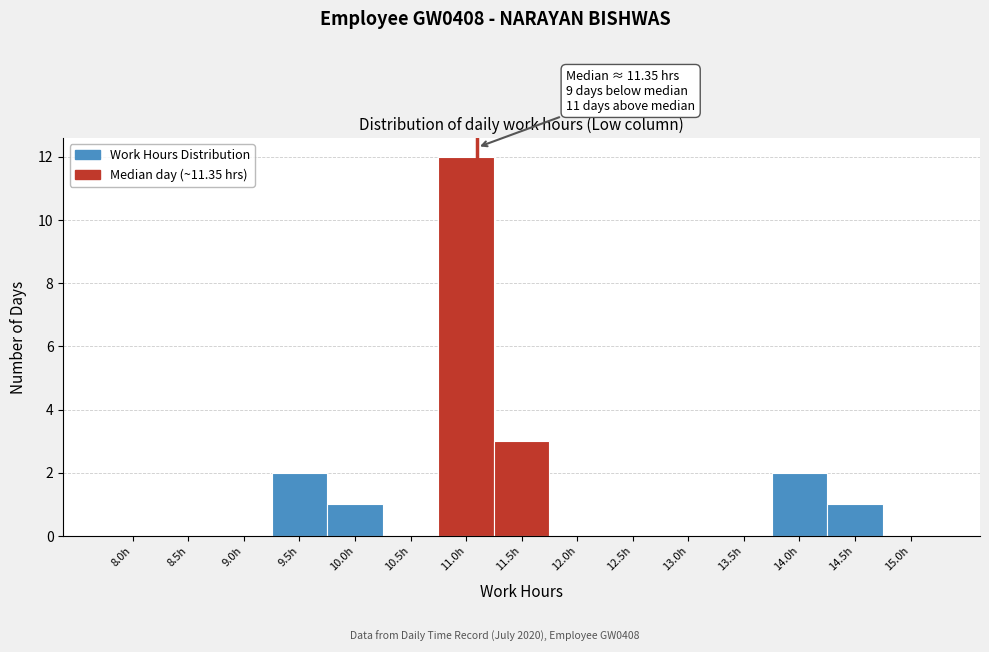

Reading right to left, list all the values displayed in this chart.

15.0h=0	14.5h=1	14.0h=2	13.5h=0	13.0h=0	12.5h=0	12.0h=0	11.5h=3	11.0h=12	10.5h=0	10.0h=1	9.5h=2	9.0h=0	8.5h=0	8.0h=0